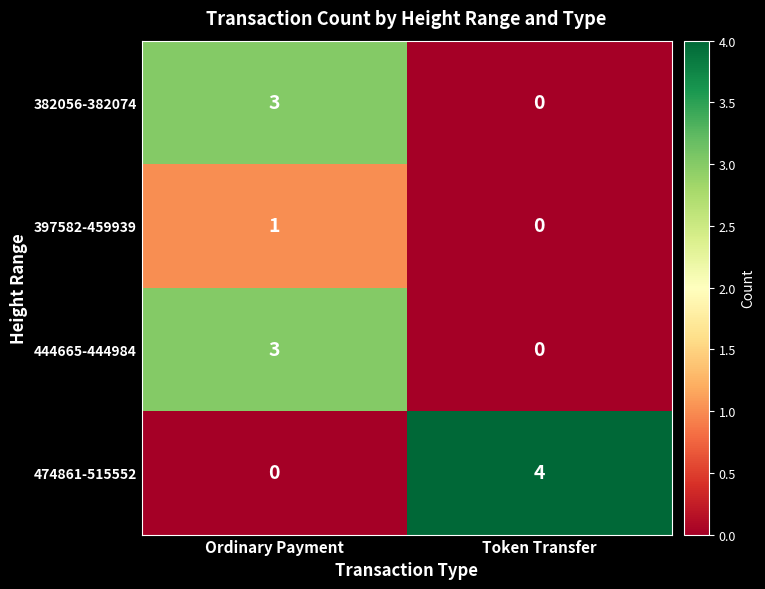

At which label is 382056-382074 closest to 1?

Token Transfer